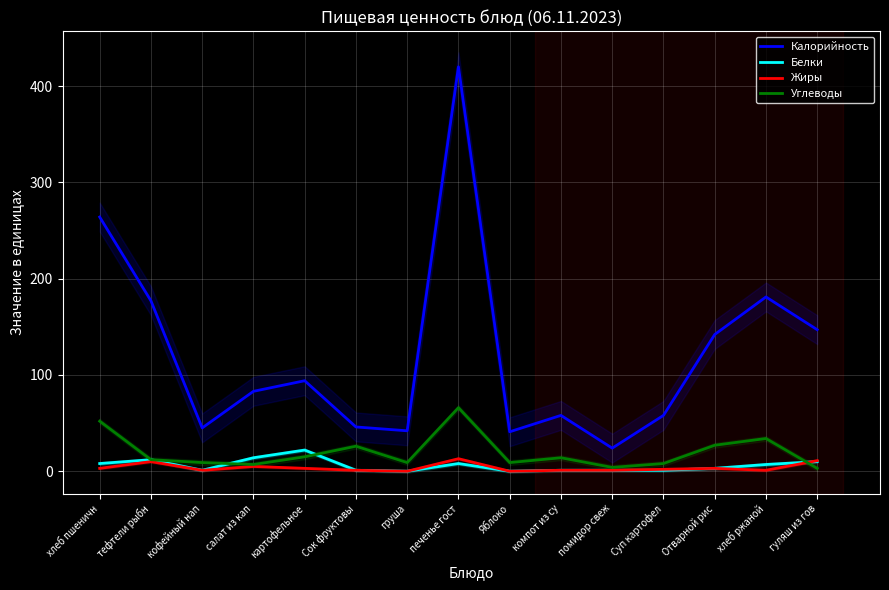

Does the chart display data point markers on the line(s)?

No